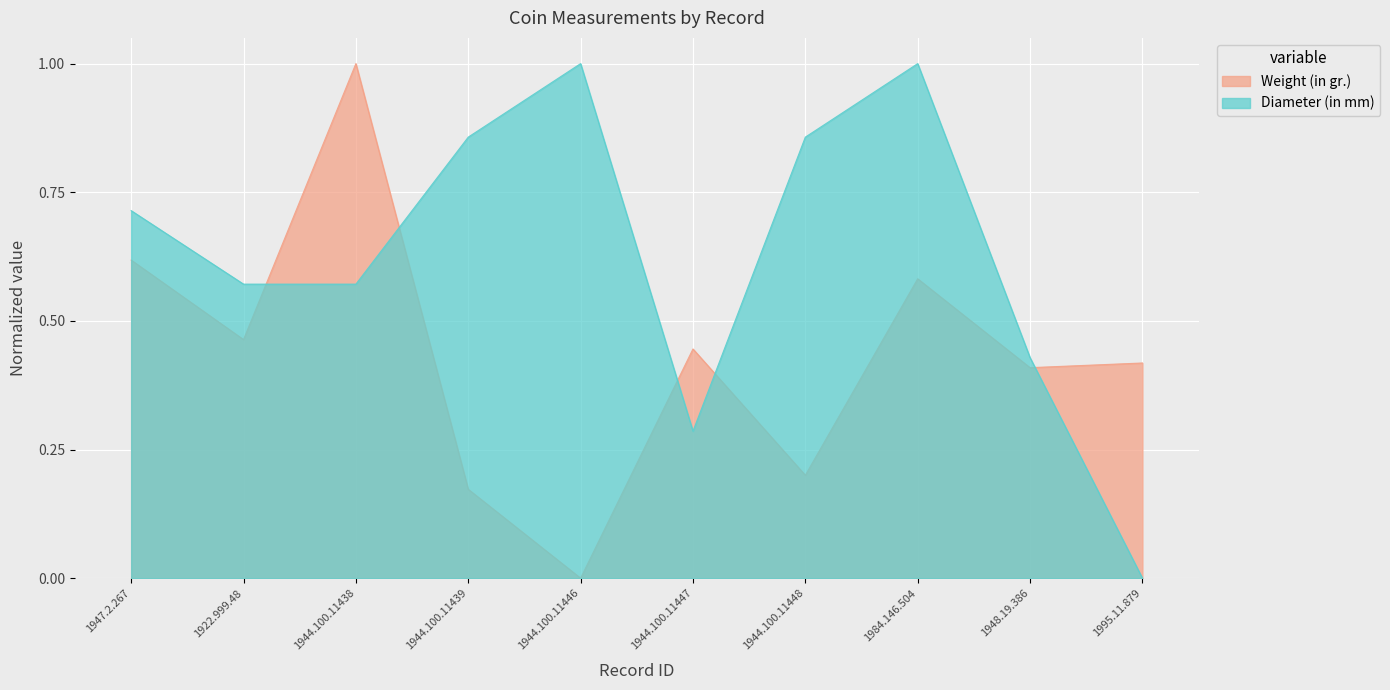

What is the value of the Diameter (in mm) point at the 1st from the left?

0.7